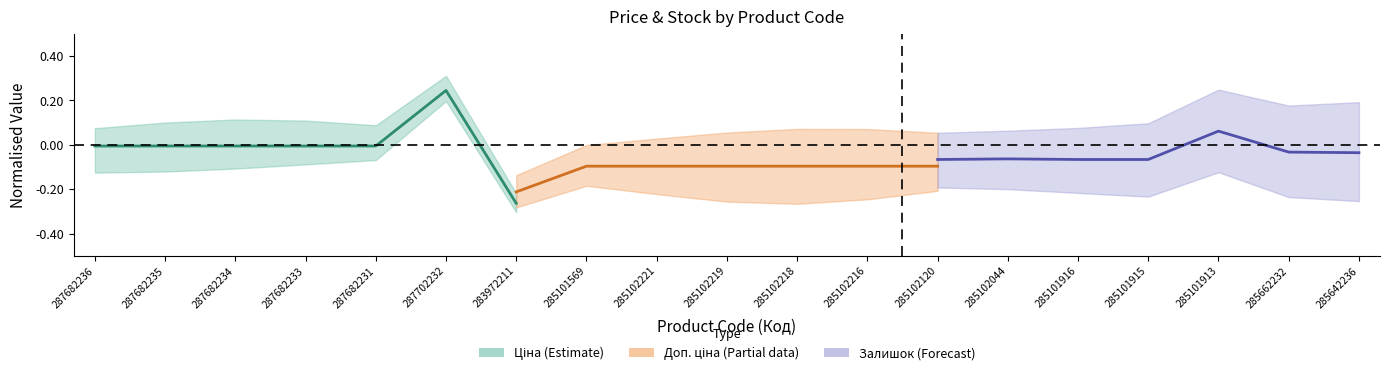

How many values in the Залишок (Forecast) series are below 0?

6